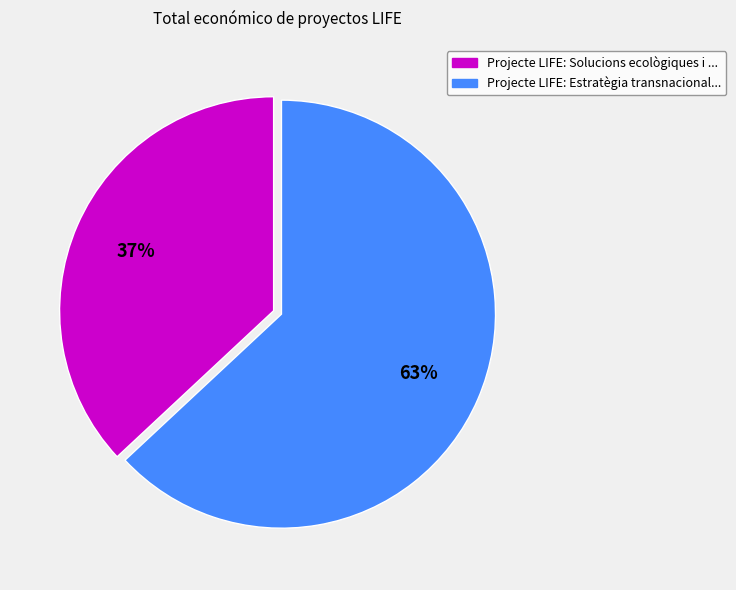

What is the largest slice in the pie chart?

Projecte LIFE: Estratègia transnacional...